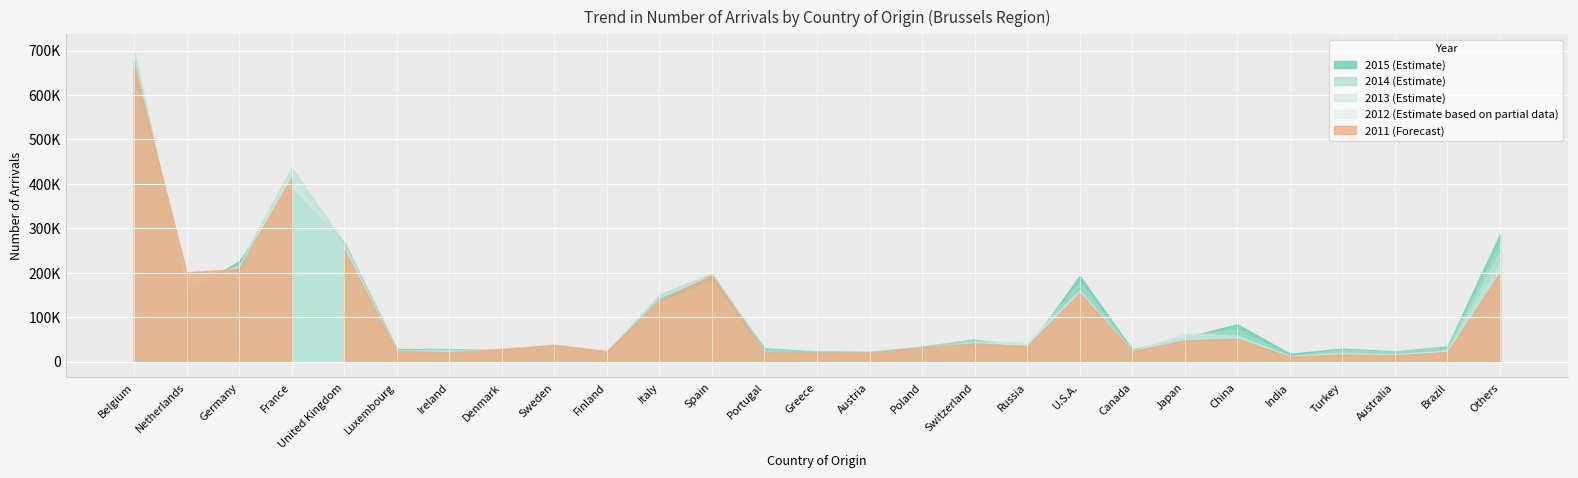

After their last crossing, which series has the higher values: 2011 or 2013?

2013